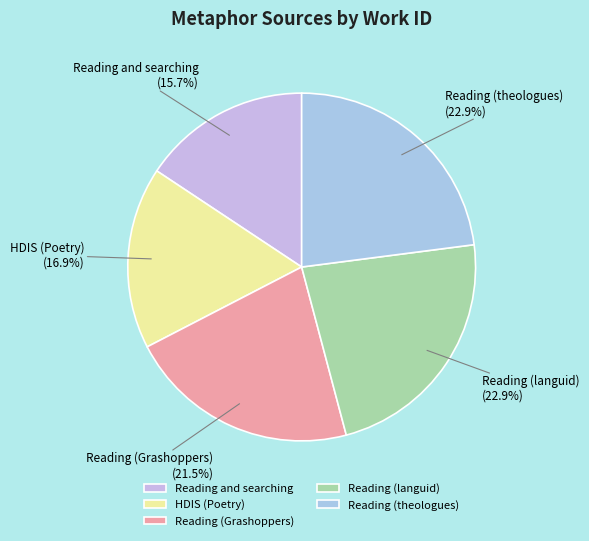

True or false: Reading (Grashoppers) accounts for 33% of the total.

False